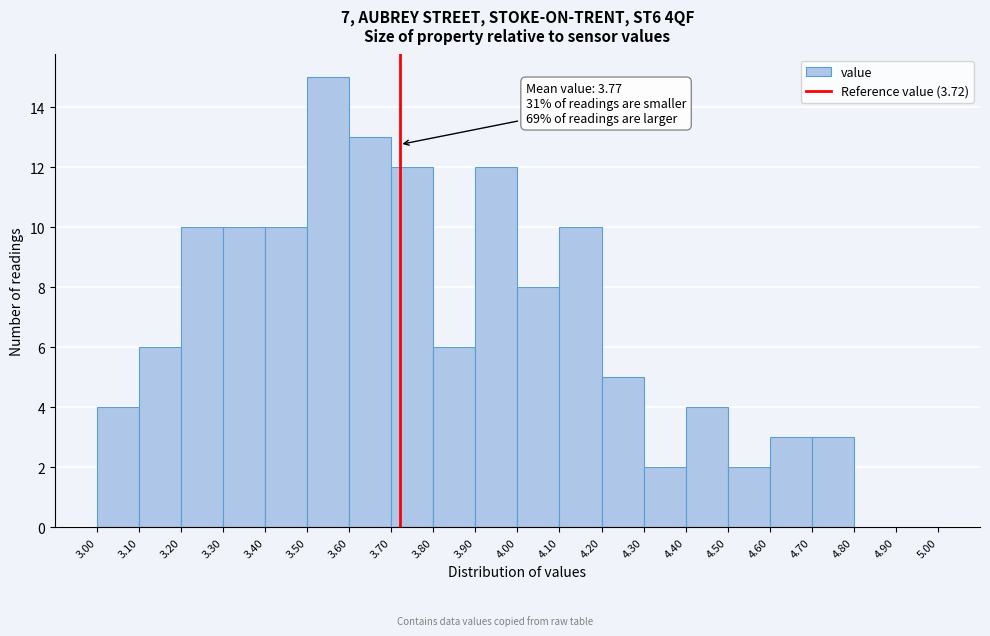

Which range on the x-axis has the tallest bar?

3.50 to 3.60